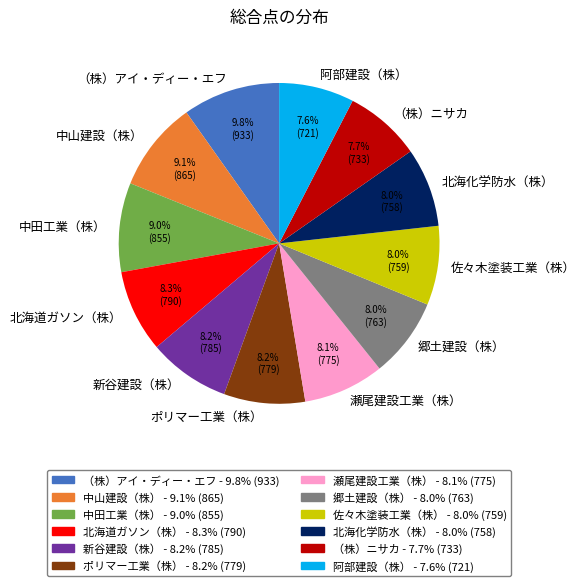

Approximately how many times larger is the value at （株）ニサカ compared to 阿部建設（株）?

1.0